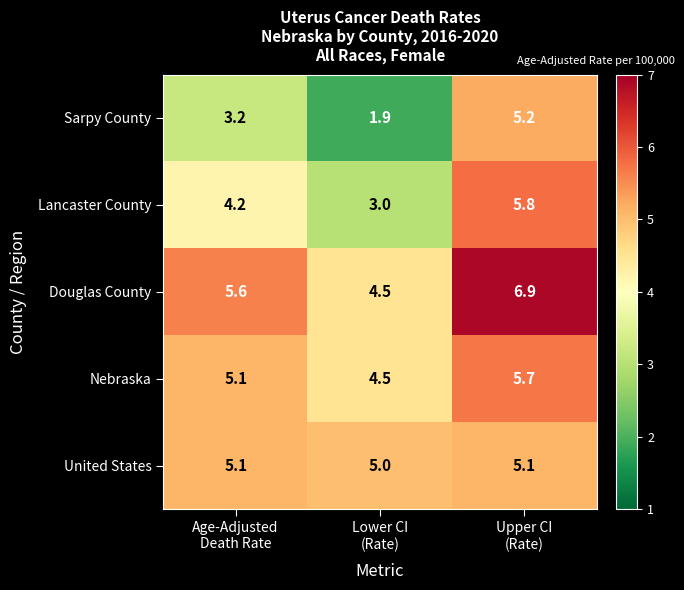

List the series in order of their peak value, lowest first.

United States, Sarpy County, Nebraska, Lancaster County, Douglas County